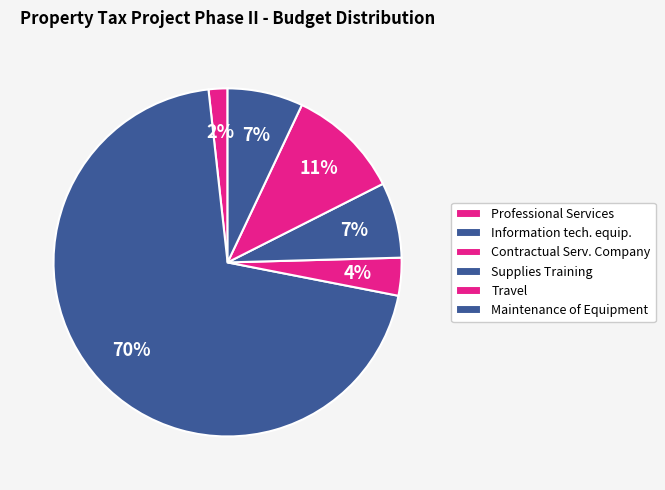

Which has a higher value, Information tech. equip. or Travel?

Information tech. equip.